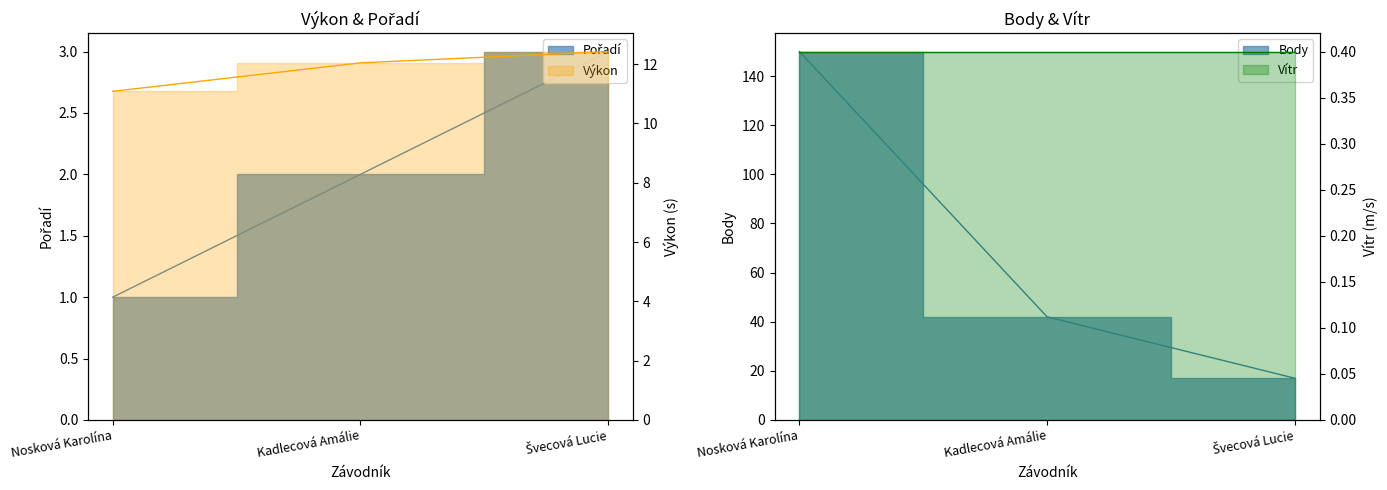

The Výkon series shows 12.0 at Kadlecová Amálie. True or false?

True